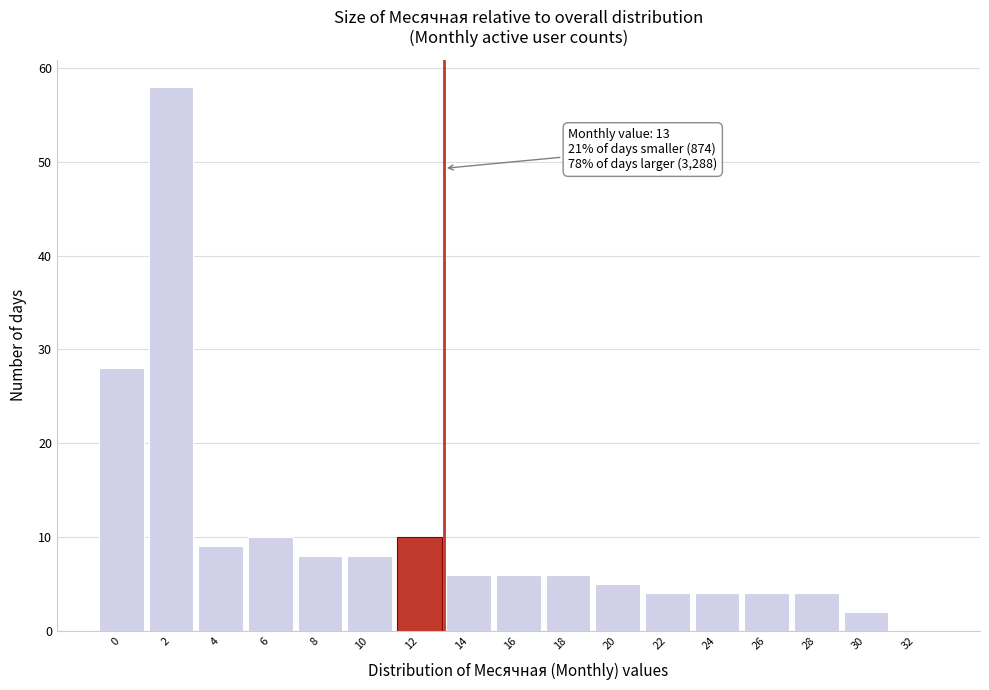

Reading left to right, list all the values displayed in this chart.

0=28	2=58	4=9	6=10	8=8	10=8	12=10	14=6	16=6	18=6	20=5	22=4	24=4	26=4	28=4	30=2	32=0